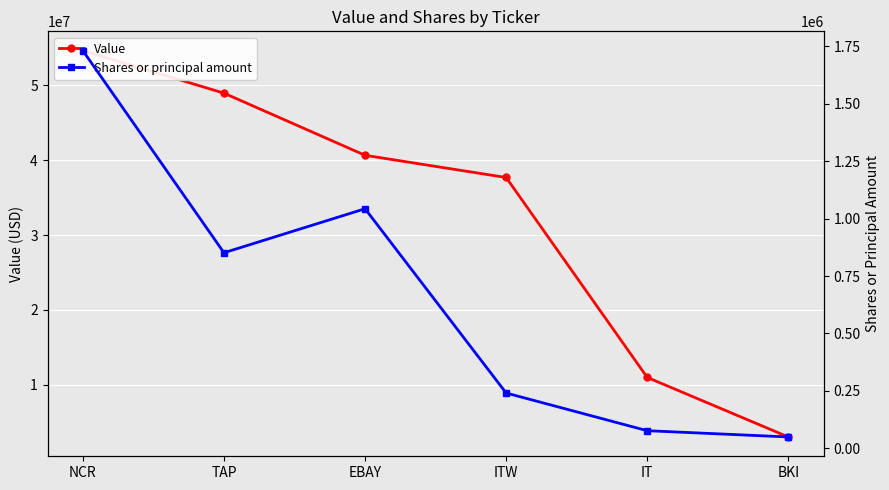

What is the label of the 3rd point from the right?

ITW